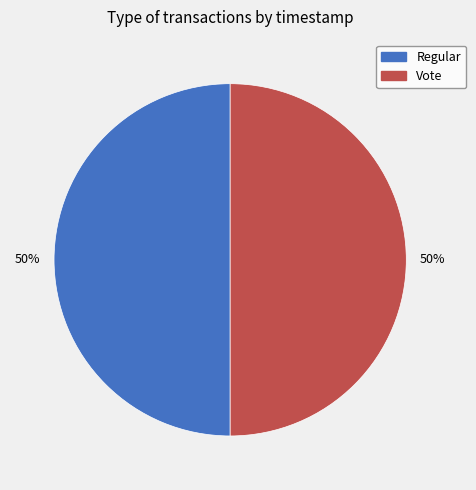

To the nearest percent, what is the combined percentage of Vote and Regular?

100%